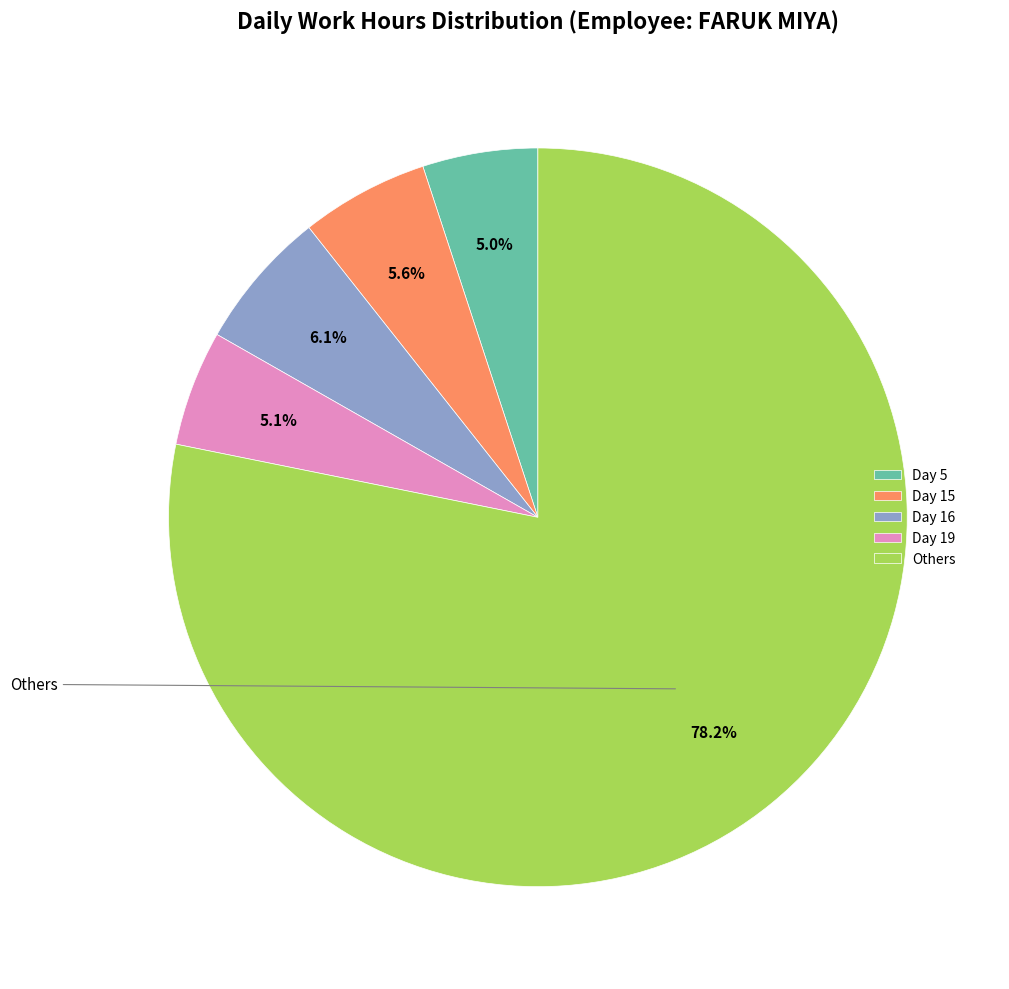

To the nearest percent, what is the difference between the largest and smallest slice percentages?

73%